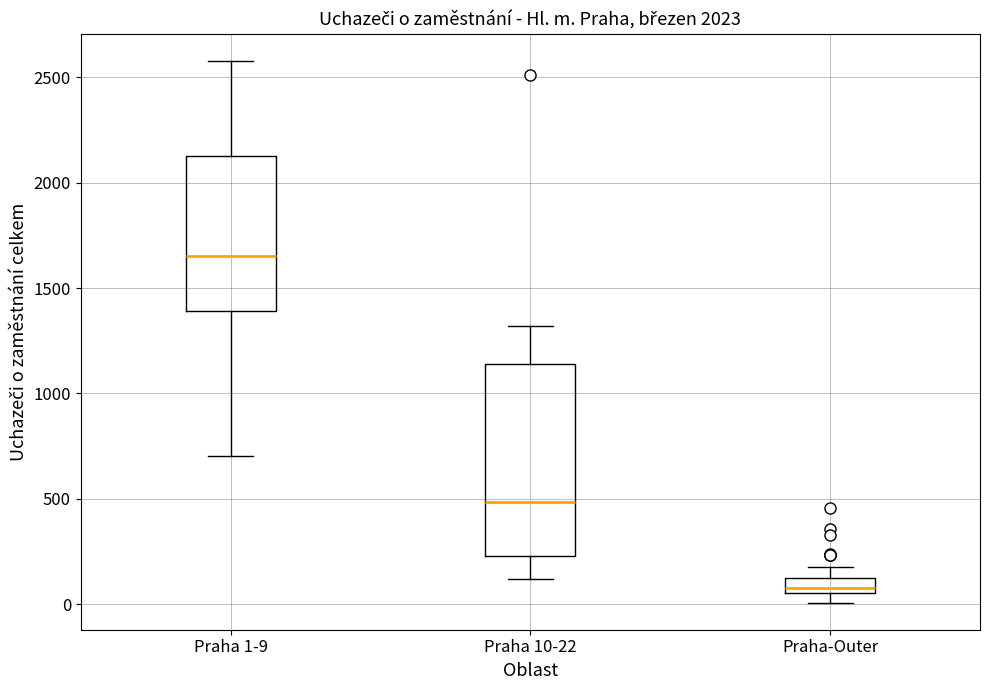

Comparing the boxes themselves (not the whiskers), which one is the tallest?

Praha 10-22